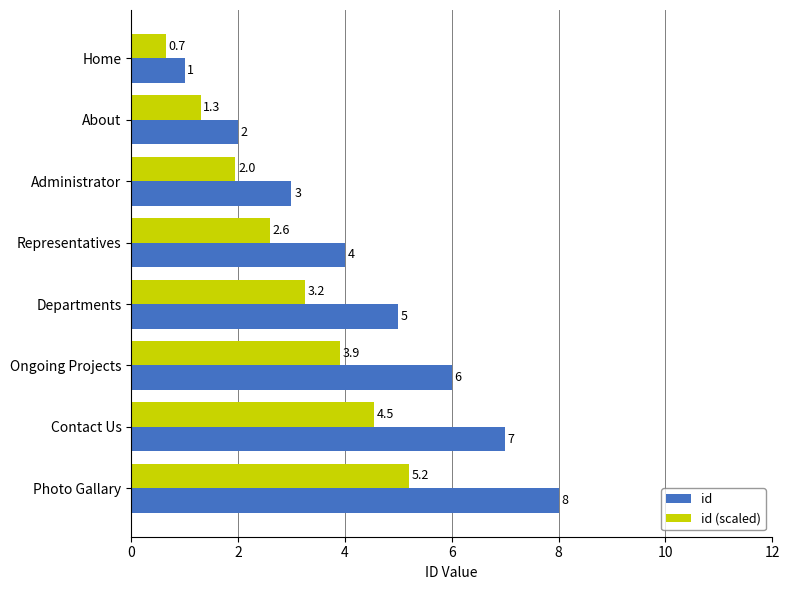

Is the value of id (scaled) at Photo Gallary greater than the value of id at Departments?

Yes